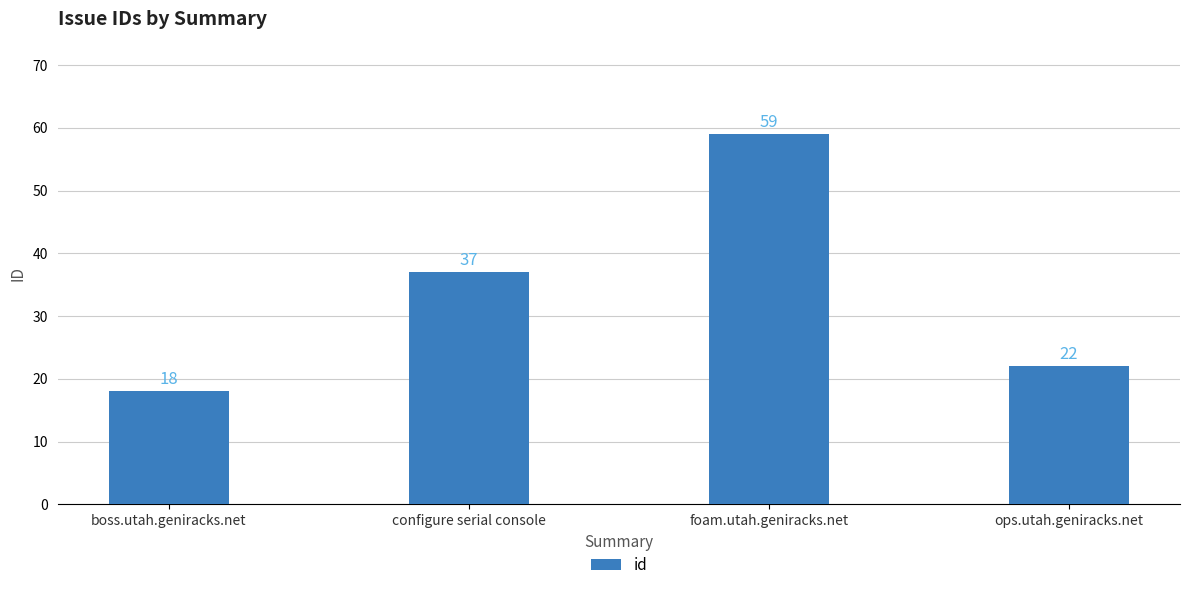

Is it true that the value at ops.utah.geniracks.net is 22?

True